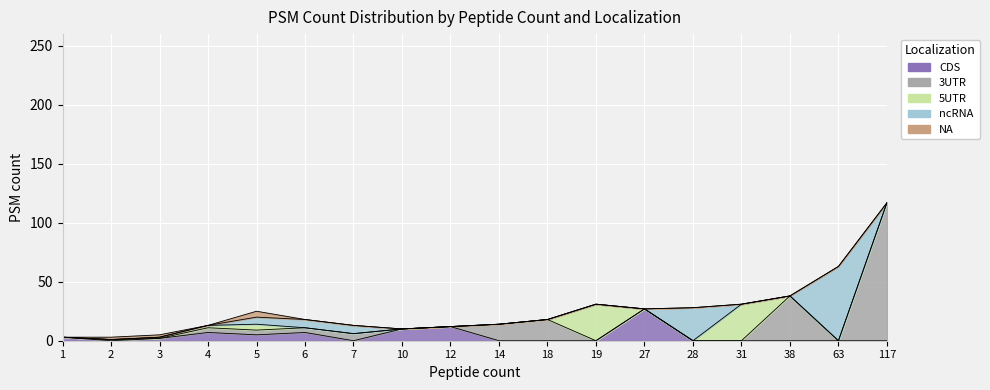

What is the spread (max minus min) of values at 27?

27